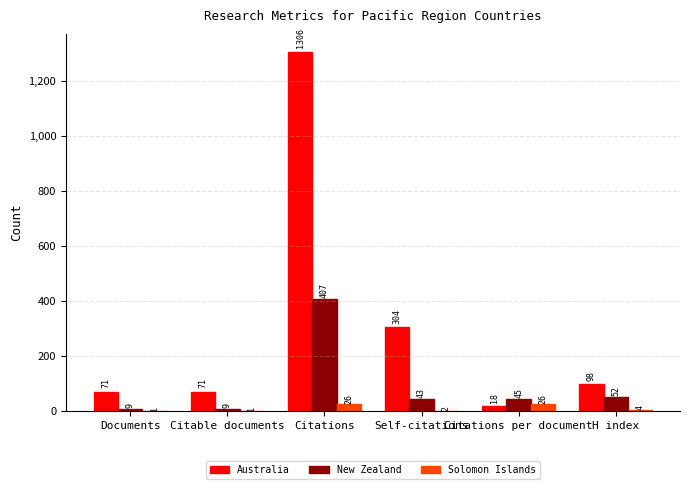

At which label is New Zealand closest to 208?

H index